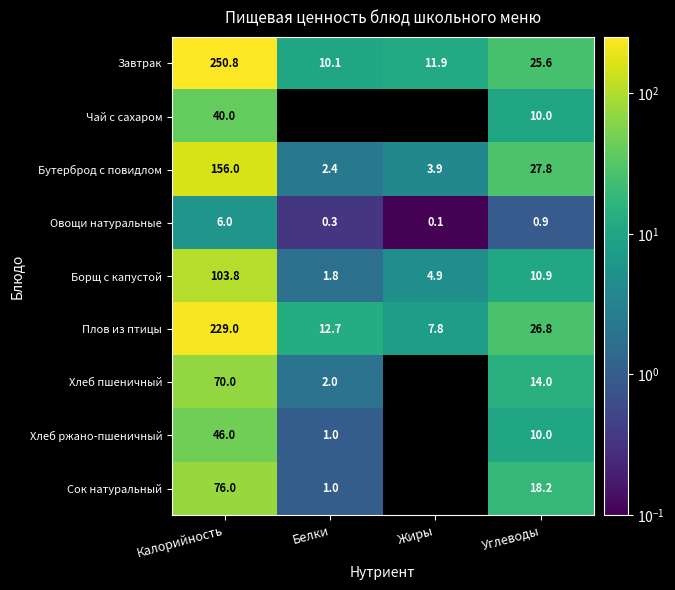

What is the difference between the highest and lowest values at Калорийность?

244.8